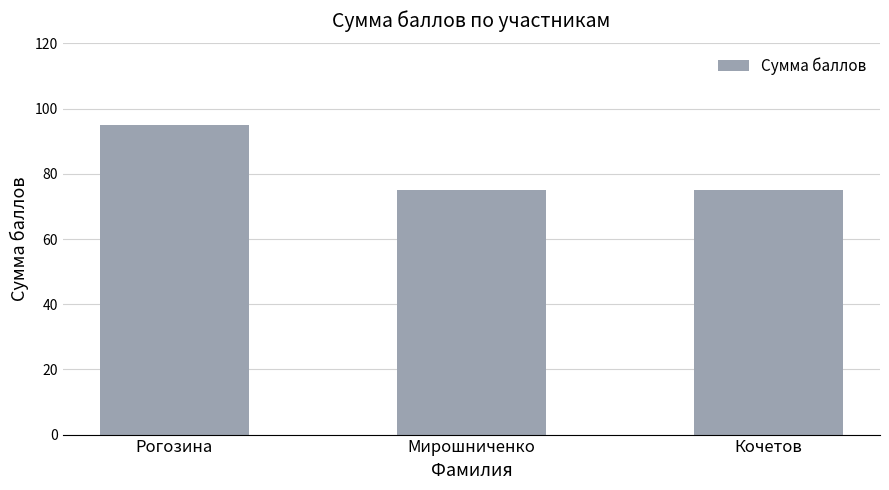

What is the smallest value displayed?

75